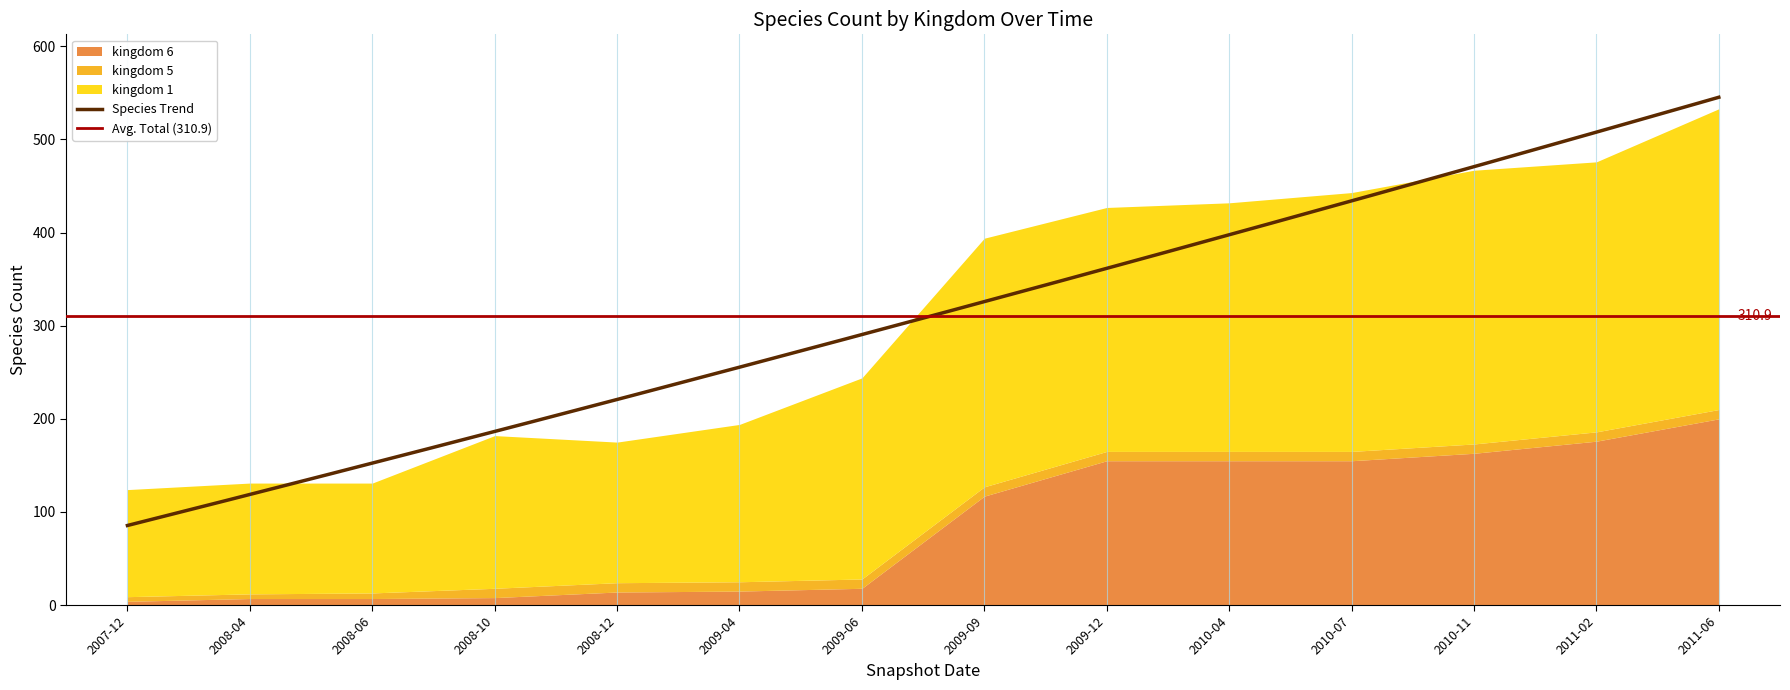

Reading right to left, transcribe all the data shown in this chart.

kingdom_1: 13=323	12=290	11=294	10=278	9=267	8=262	7=267	6=216	5=169	4=151	3=164	kingdom_6=118	kingdom_5=119	kingdom_1=115
kingdom_5: 13=10	12=10	11=10	10=10	9=10	8=10	7=10	6=10	5=10	4=10	3=10	kingdom_6=6	kingdom_5=5	kingdom_1=5
kingdom_6: 13=200	12=176	11=163	10=155	9=155	8=155	7=117	6=18	5=15	4=14	3=8	kingdom_6=7	kingdom_5=7	kingdom_1=4